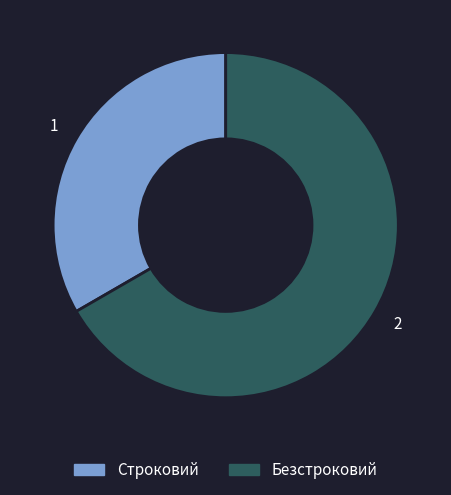

Do Строковий and Безстроковий together represent more than half of the pie?

Yes